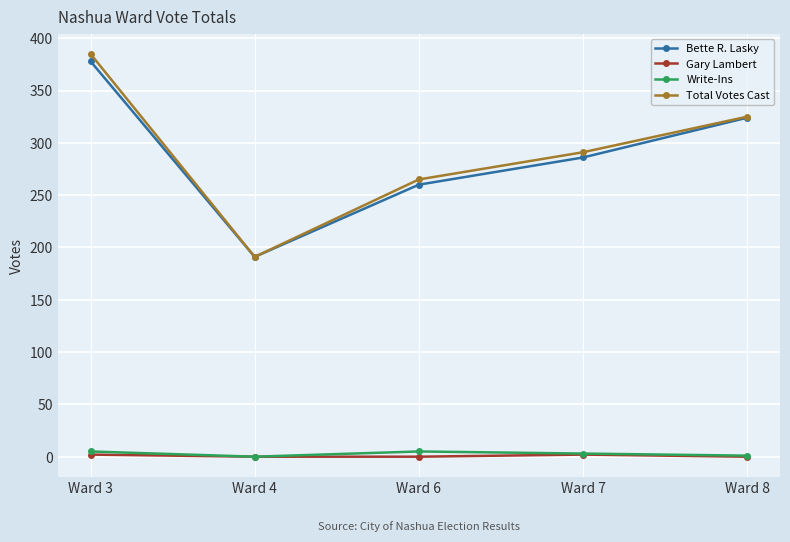

True or false: Write-Ins and Bette R. Lasky intersect in this chart.

False